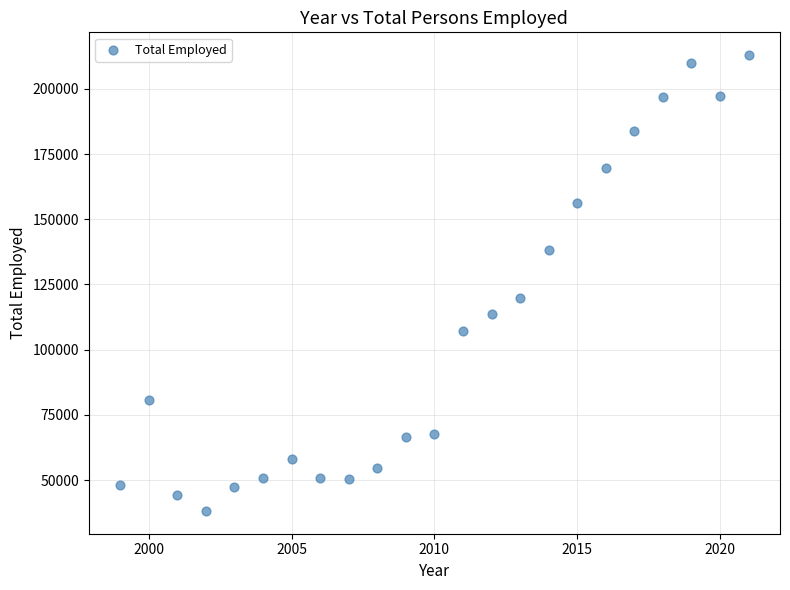

What is the range of Y values (max minus min)?

174756.0